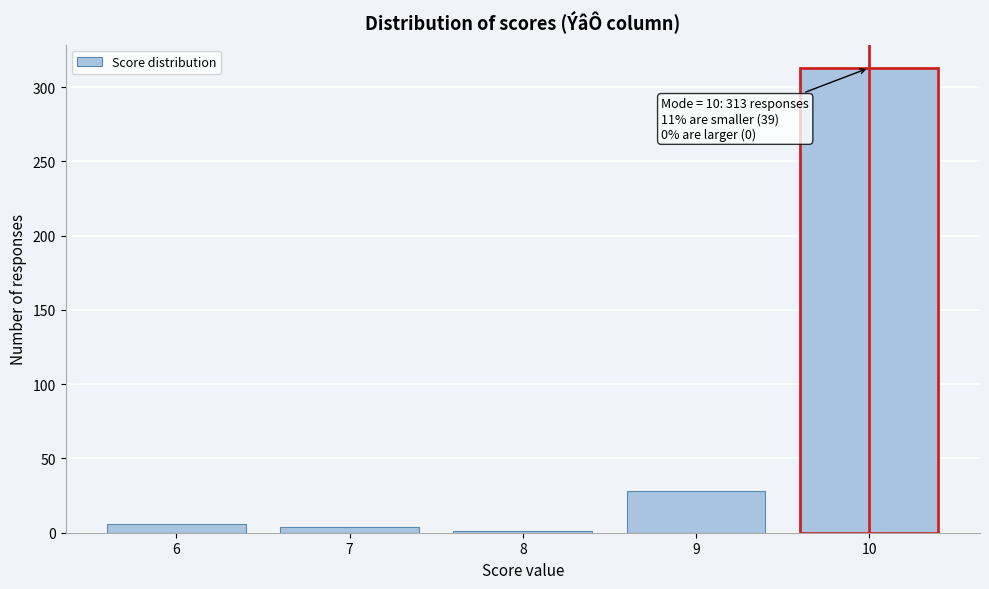

Reading left to right, list all the values displayed in this chart.

6	4	1	28	313